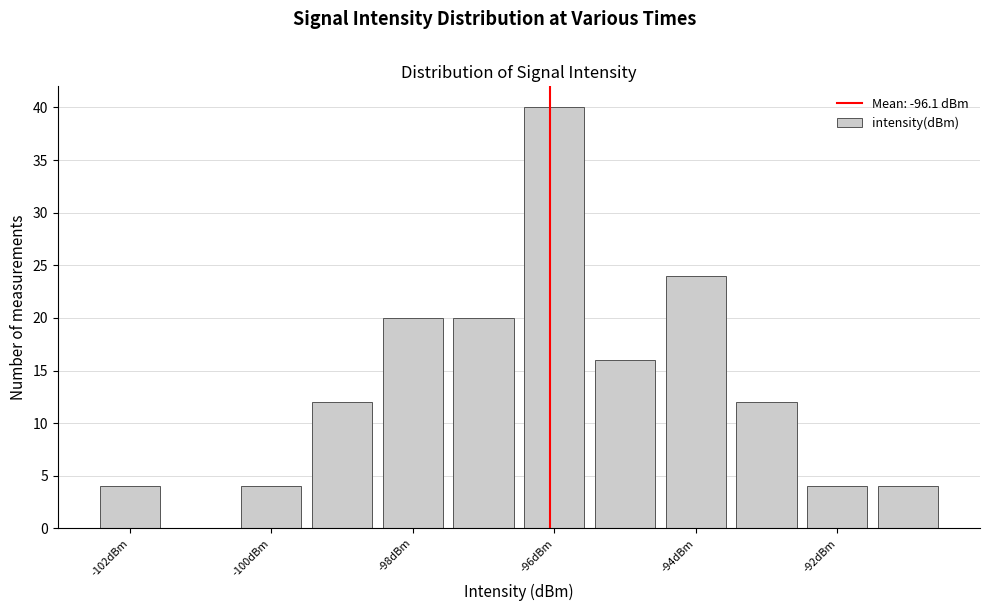

Reading left to right, list every bar in this chart as the range it spans on the x-axis followed by its height. Neither the bar edges nor the heights are printed on the chart, so give them approximately, as read against the axes.

-102.5 to -101.5: 4
-101.5 to -100.5: 0
-100.5 to -99.5: 4
-99.5 to -98.5: 12
-98.5 to -97.5: 20
-97.5 to -96.5: 20
-96.5 to -95.5: 40
-95.5 to -94.5: 16
-94.5 to -93.5: 24
-93.5 to -92.5: 12
-92.5 to -91.5: 4
-91.5 to -90.5: 4